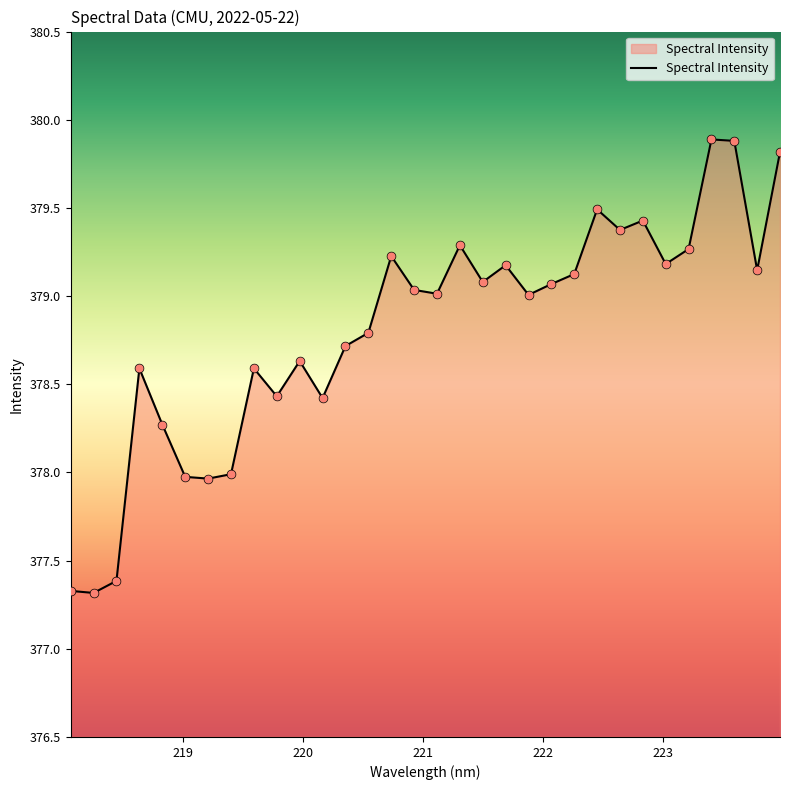

What is the difference between the maximum and minimum values?

2.6